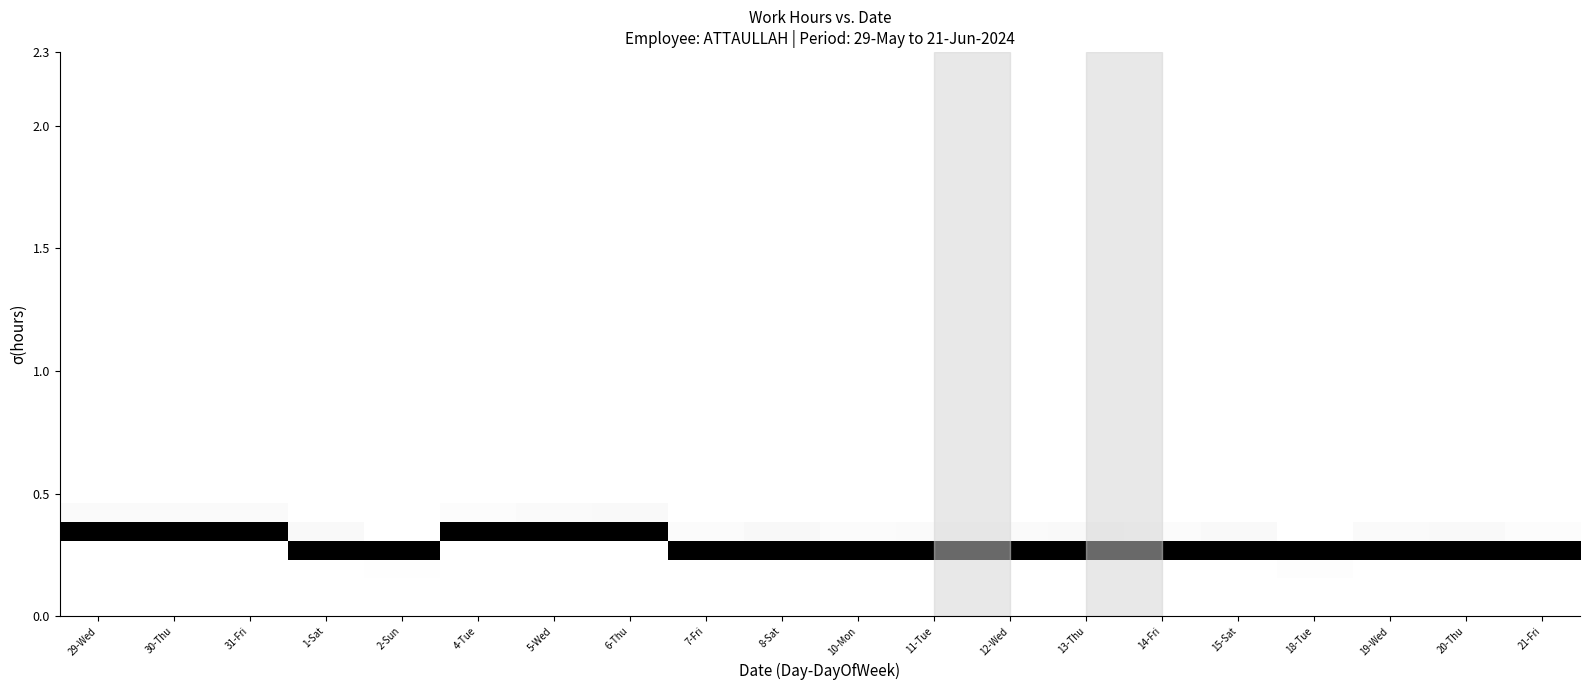

Which category has the highest value across all series?

1-Sat